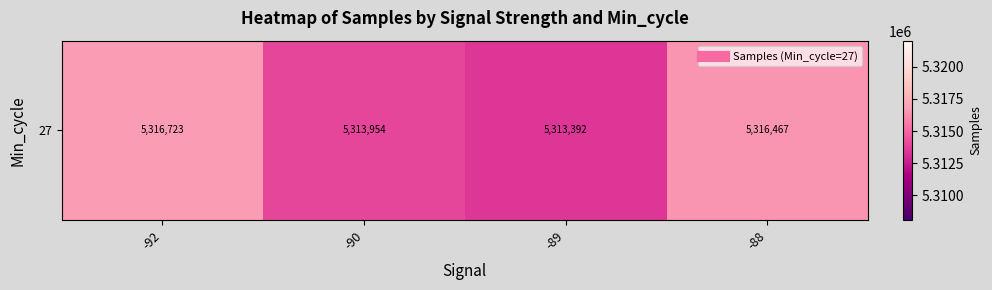

What value does the data have at -89?

5313392.3